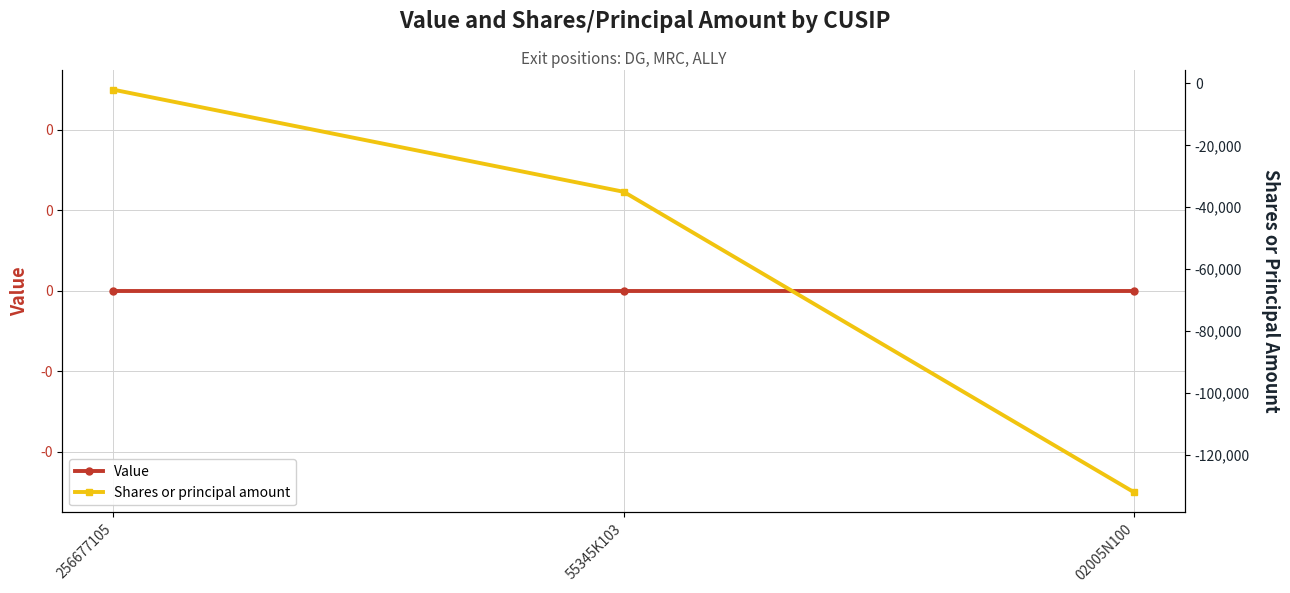

Where is Value nearest to the value 0?

256677105